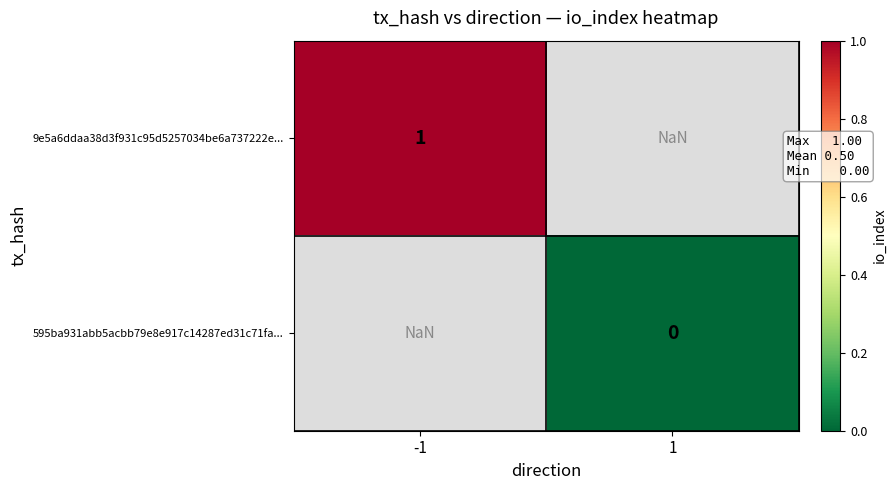

Is it true that 9e5a6ddaa38d3f931c95d5257034be6a737222e... equals 1.0 at -1?

True